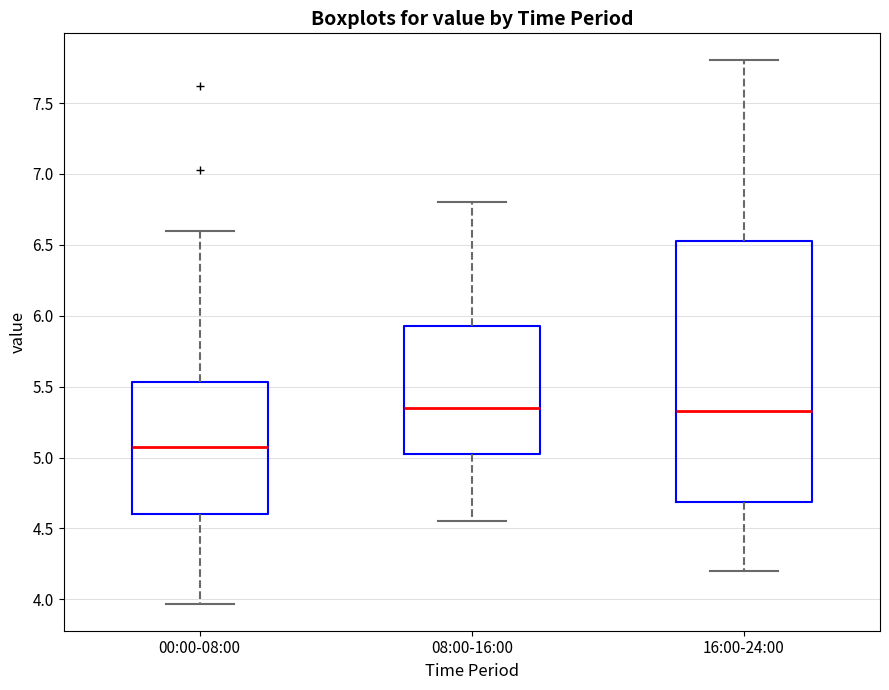

Where is the upper edge of the box for 08:00-16:00 on the y-axis? The values are not printed on the chart, so give them approximately, as read against the axis.

5.95